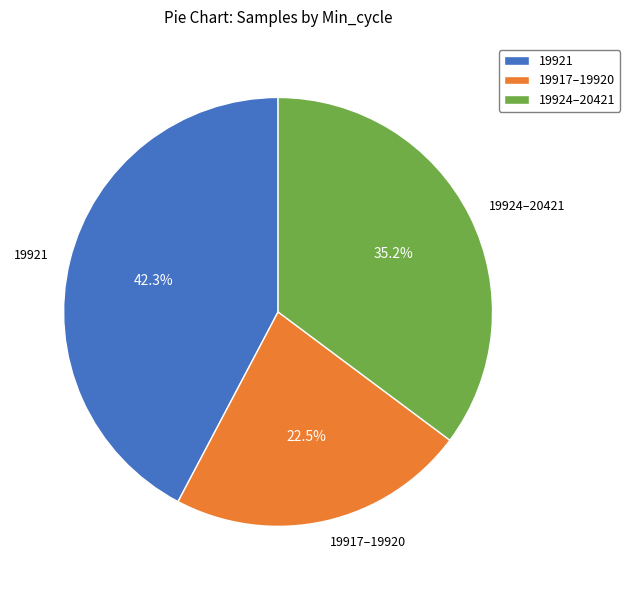

How many segments does this pie chart have?

3